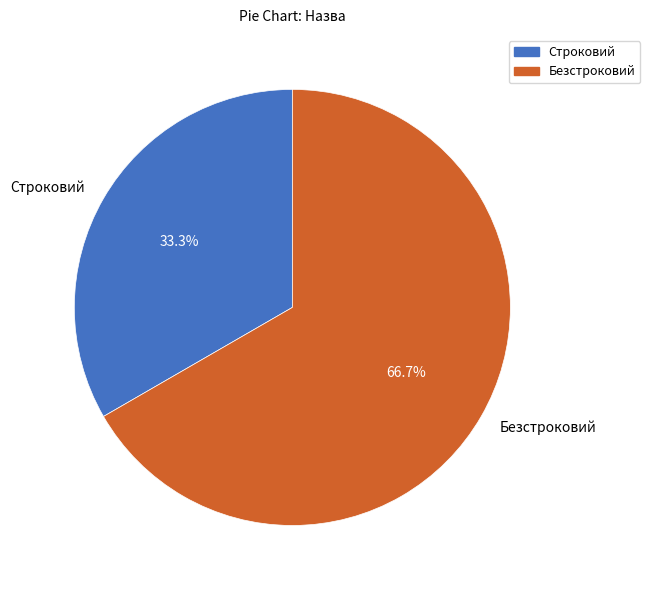

Which slice is the largest?

Безстроковий